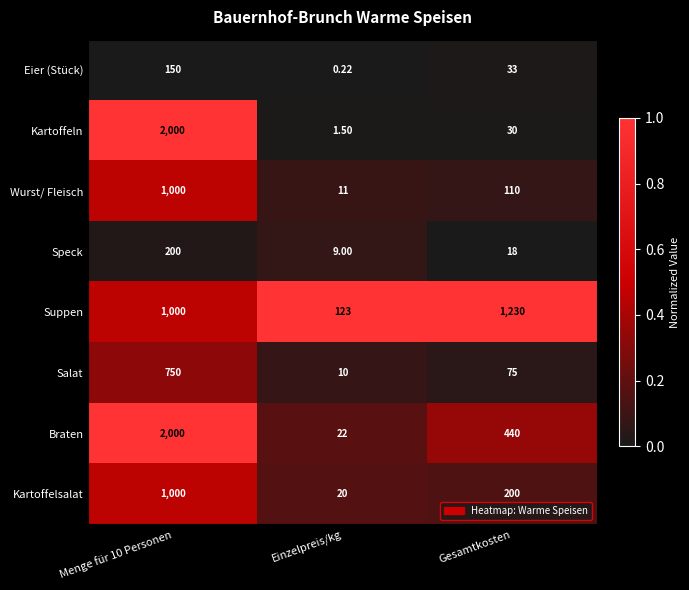

Rank the series at Einzelpreis/kg from lowest to highest value.

Eier (Stück), Kartoffeln, Speck, Salat, Wurst/ Fleisch, Kartoffelsalat, Braten, Suppen